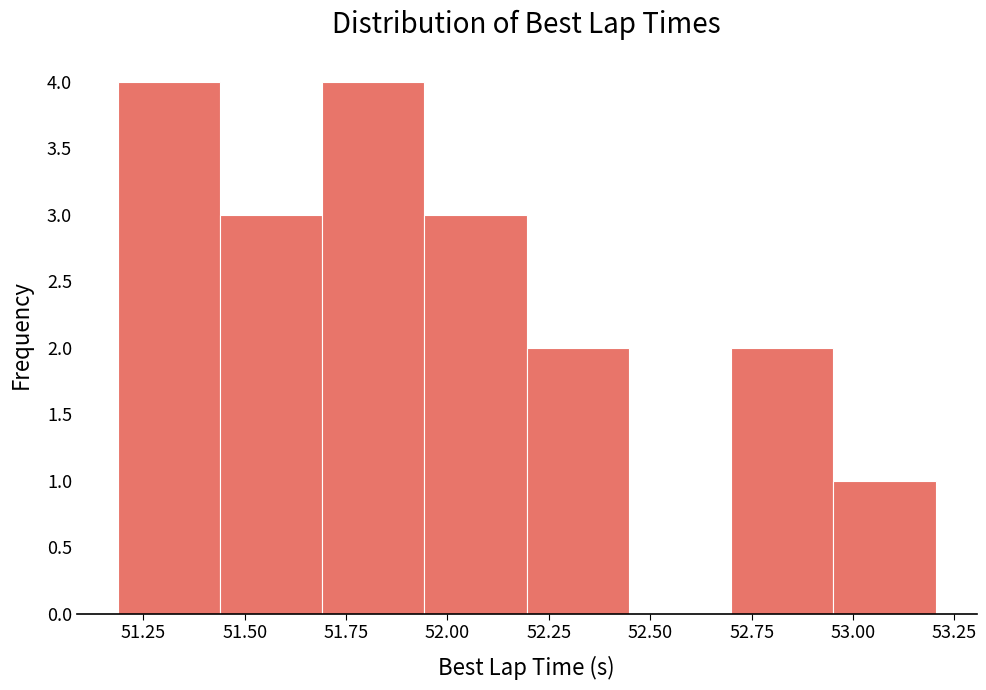

Reading left to right, transcribe this chart: for each bar, give the range it covers on the x-axis and its height. Neither the bar edges nor the heights are printed on the chart, so give them approximately, as read against the axes.

51.20 to 51.45: 4
51.45 to 51.70: 3
51.70 to 51.95: 4
51.95 to 52.20: 3
52.20 to 52.45: 2
52.45 to 52.70: 0
52.70 to 52.95: 2
52.95 to 53.20: 1